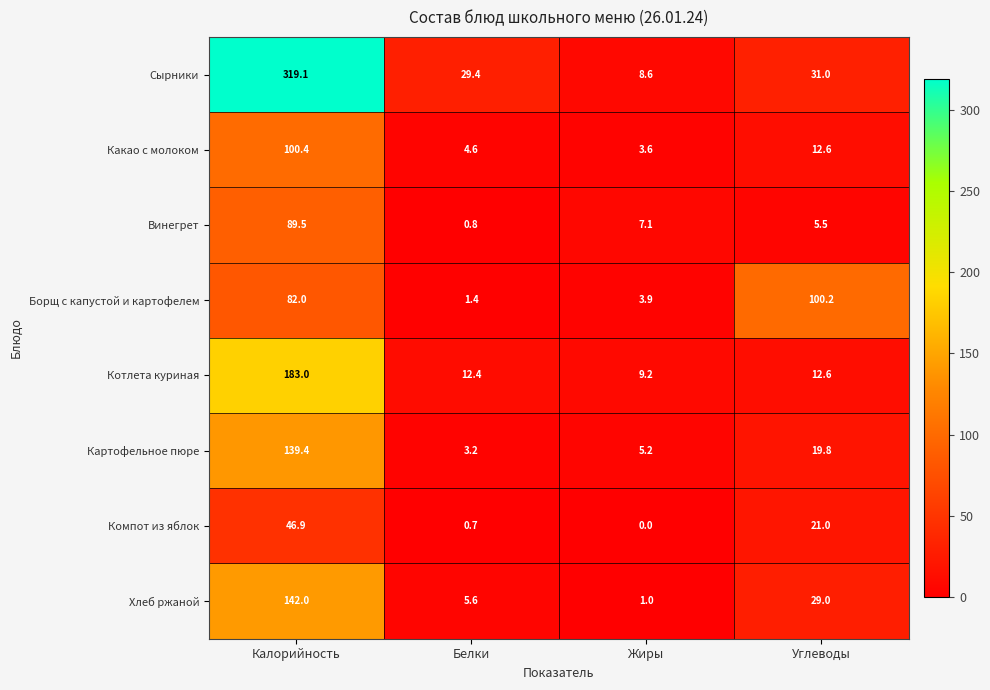

What is the sum of the Хлеб ржаной values at Белки and Жиры?

6.6